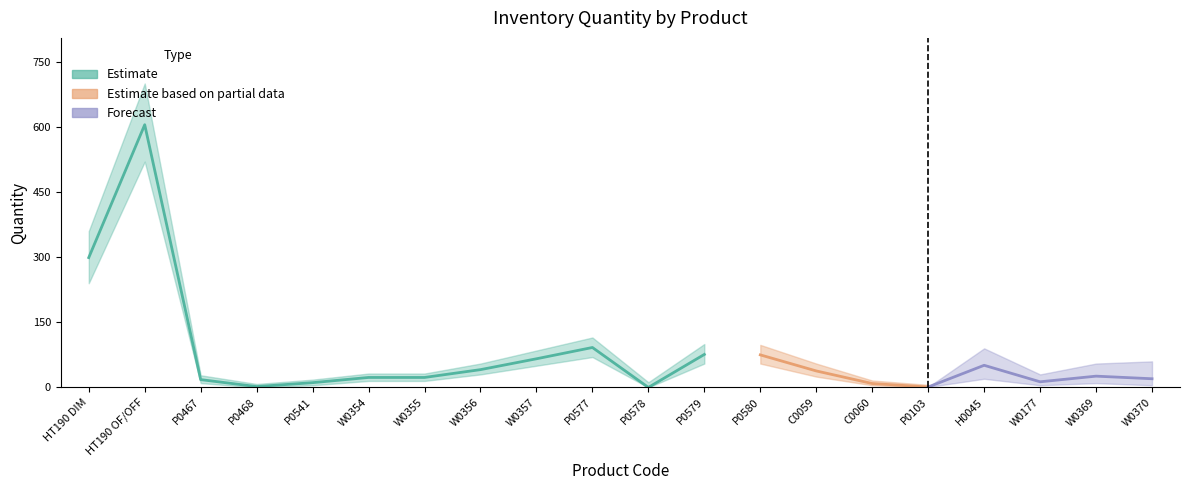

What is the label of the 19th point from the right?

HT190 OF/OFF